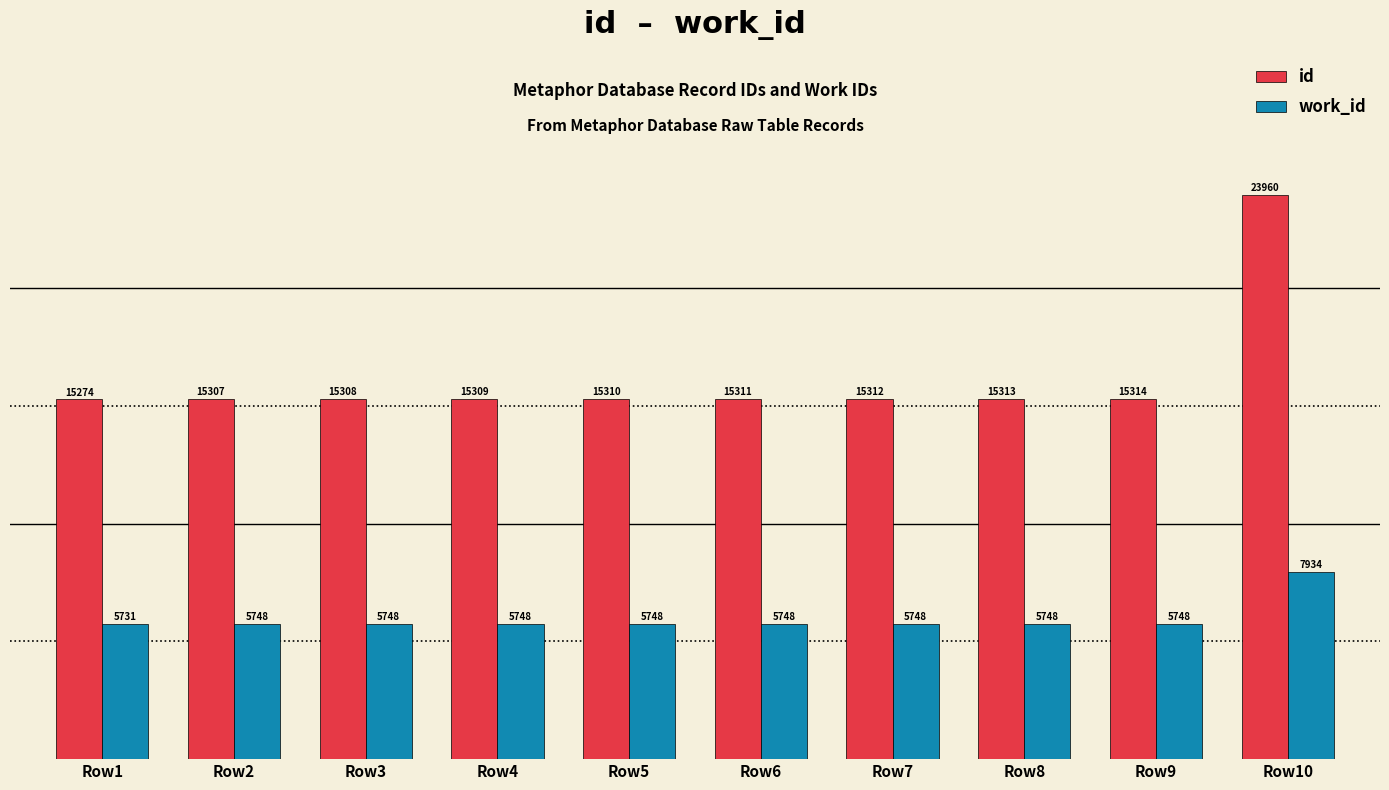

What are all the series names shown in the legend?

id, work_id